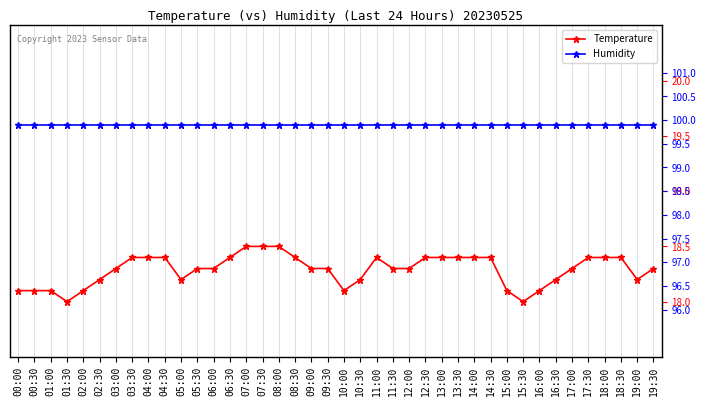

What are all the series names shown in the legend?

Temperature, Humidity